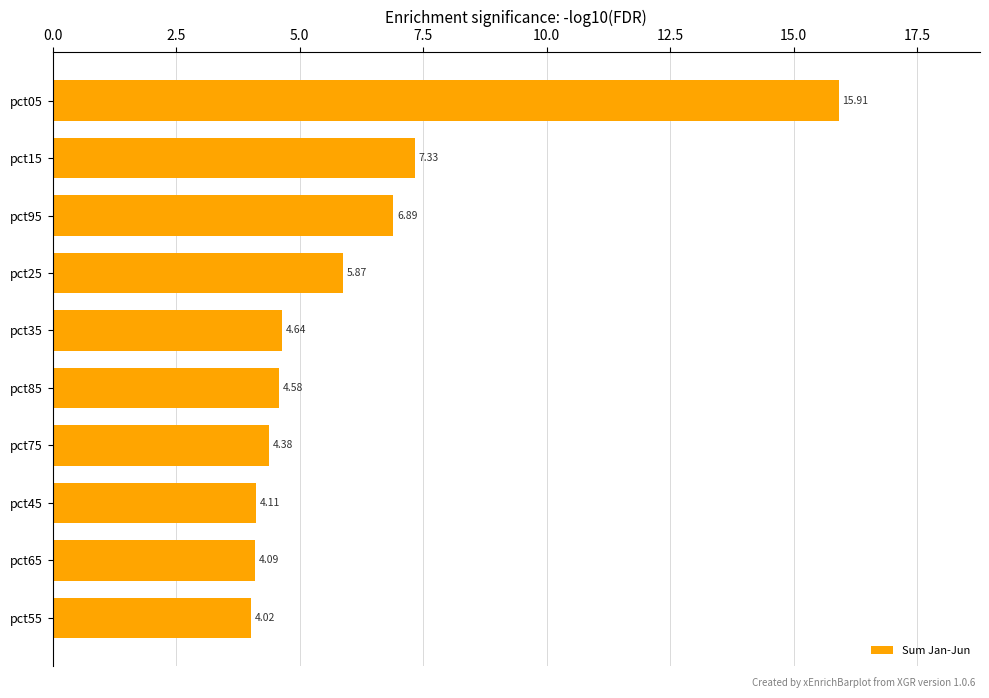

Rank the categories by value from highest to lowest.

pct05, pct15, pct95, pct25, pct35, pct85, pct75, pct45, pct65, pct55